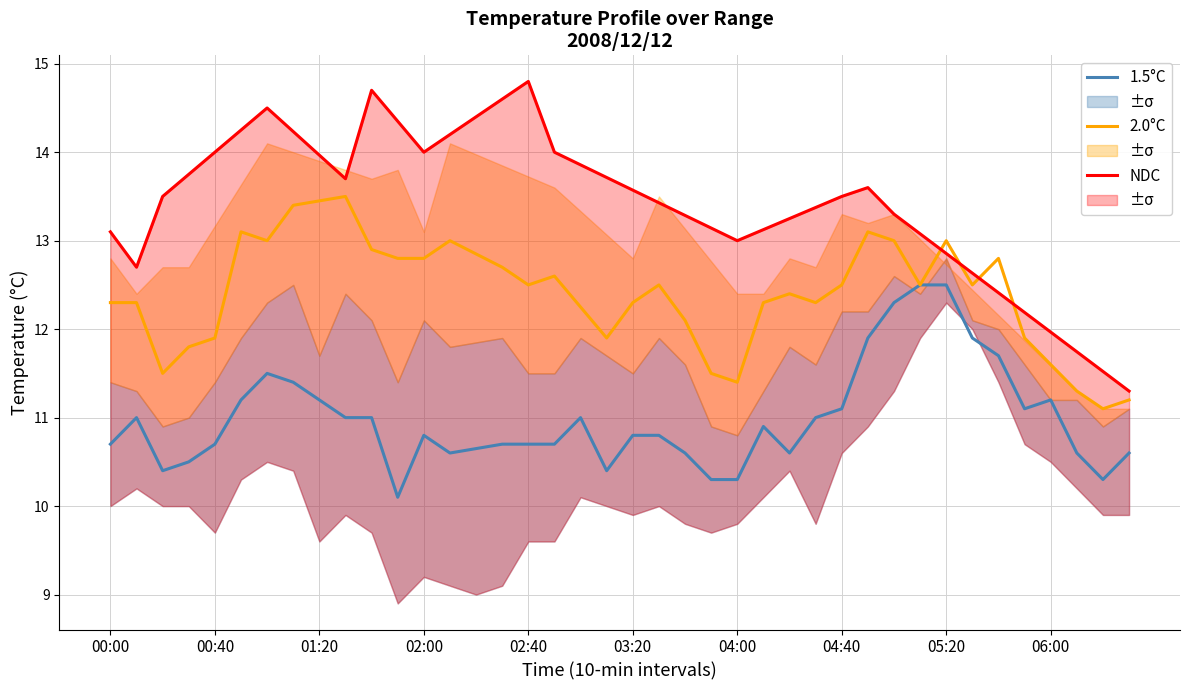

What is the value of the 2.0°C point at the 4th from the left?

11.8